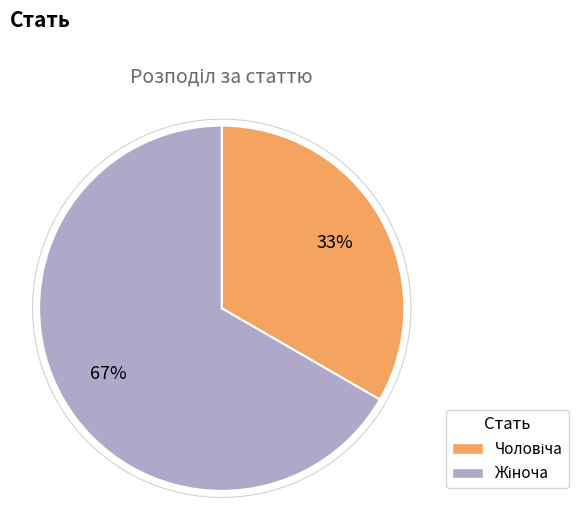

Is there any slice that represents more than half of the pie?

Yes